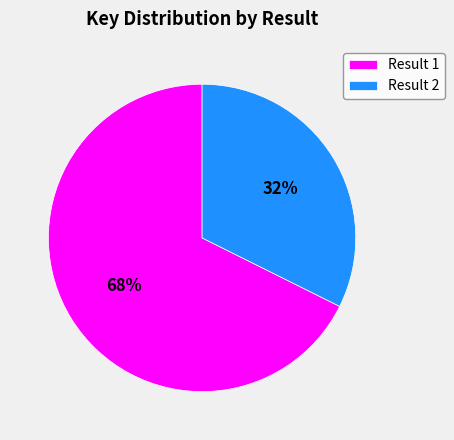

To the nearest percent, what is the average slice percentage?

50%